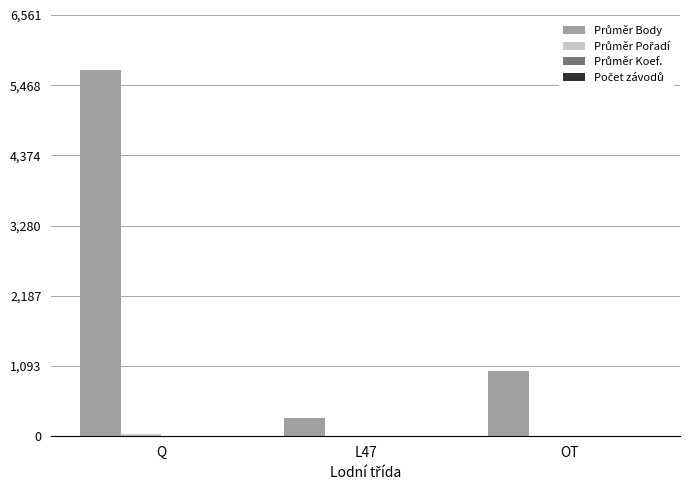

What is the greatest value displayed?

5706.0